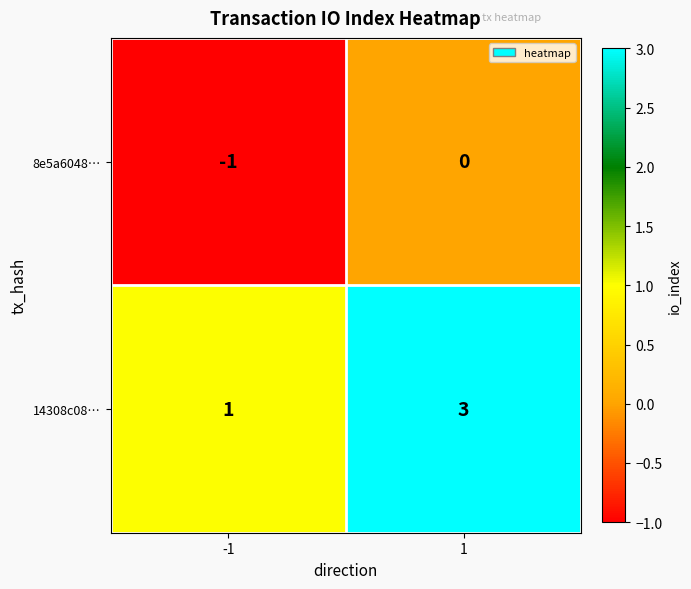

What is the sum of the 14308c08… values at 1 and -1?

4